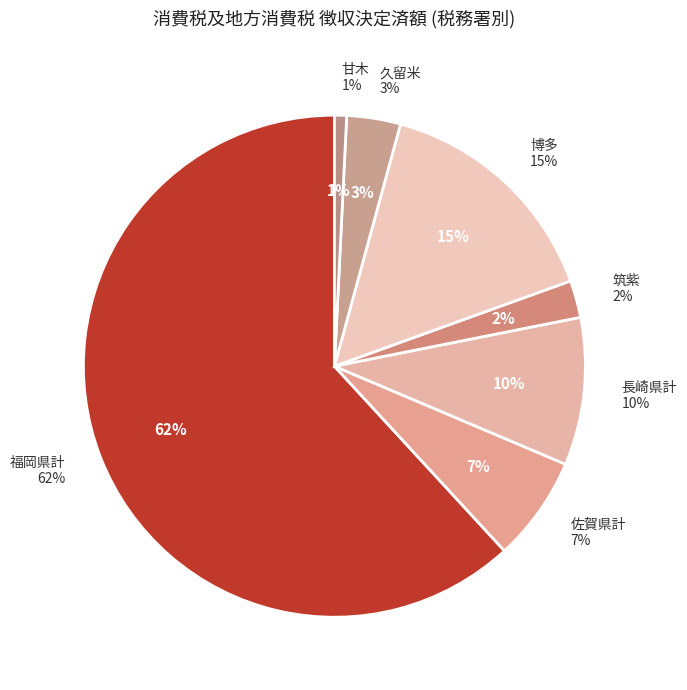

Count the number of slices in the pie.

7